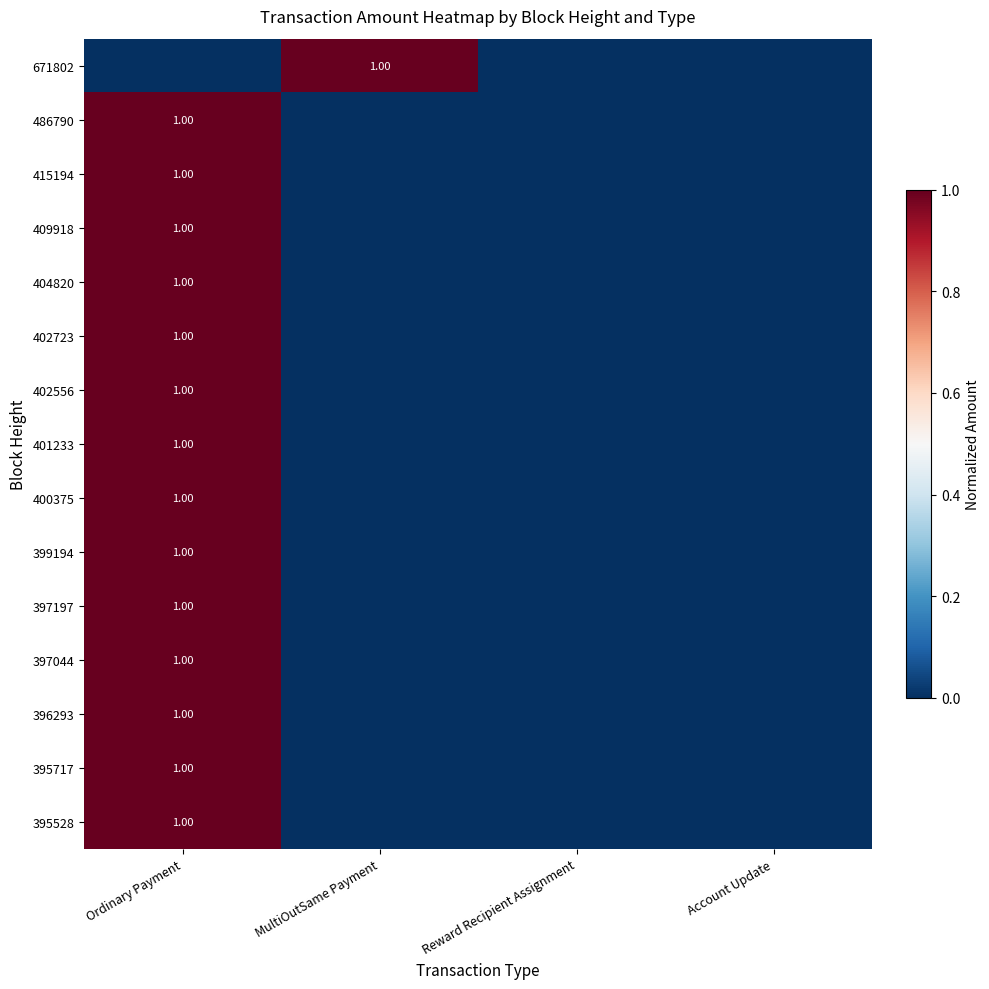

What is the sum of all 409918 values?

1